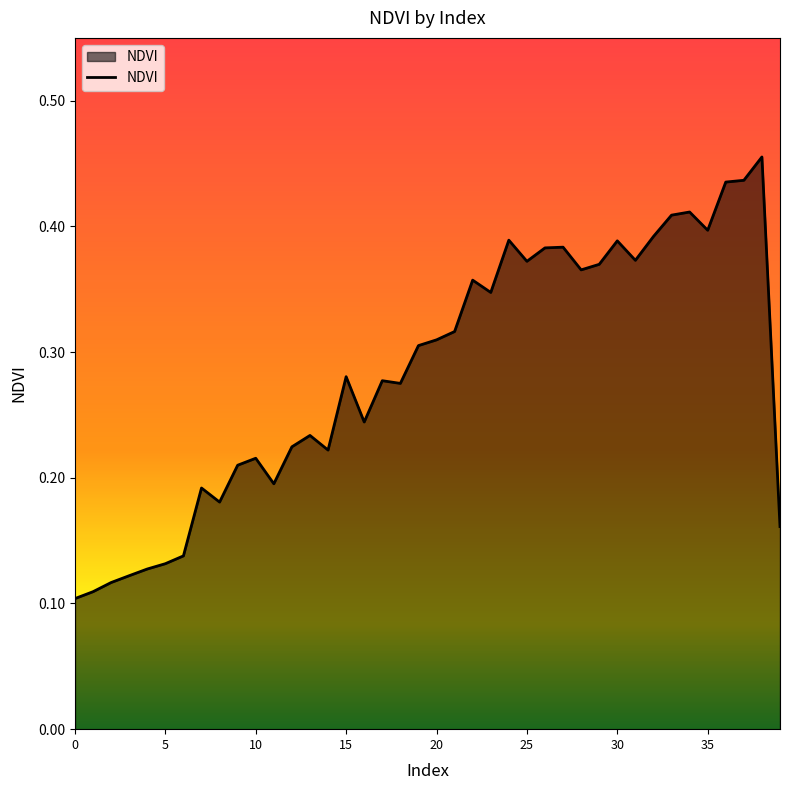

What is the greatest value displayed?

0.5